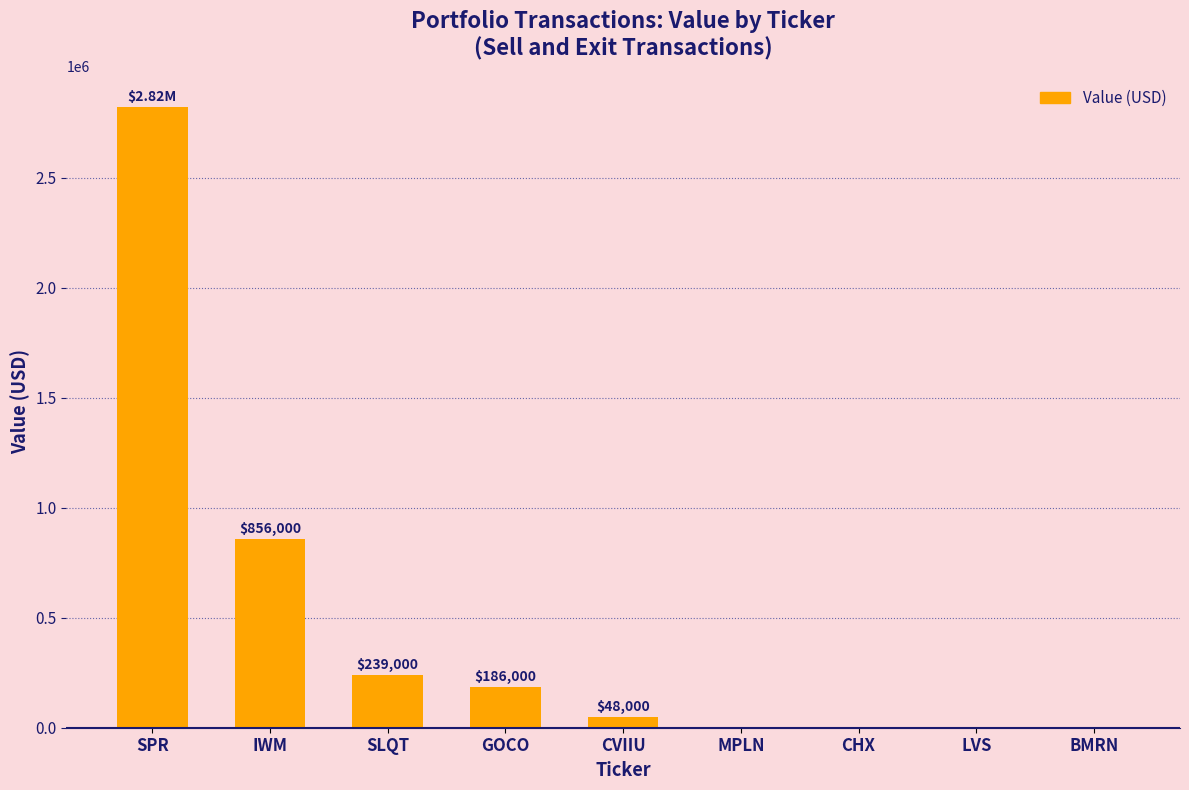

At which category does the chart reach its peak across all series?

SPR